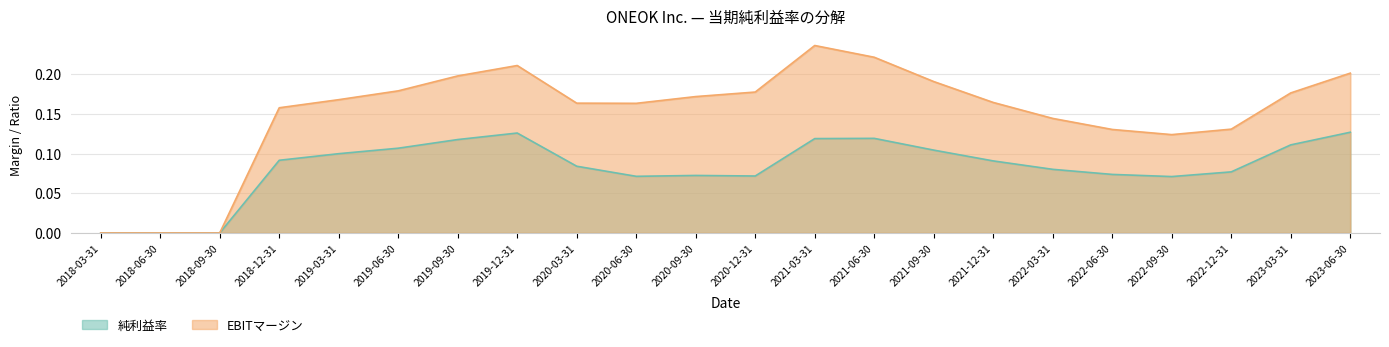

Reading left to right, extract all data points from this chart.

純利益率: 0.0	0.0	0.0	0.1	0.1	0.1	0.1	0.1	0.1	0.1	0.1	0.1	0.1	0.1	0.1	0.1	0.1	0.1	0.1	0.1	0.1	0.1
EBITマージン: 0.0	0.0	0.0	0.2	0.2	0.2	0.2	0.2	0.2	0.2	0.2	0.2	0.2	0.2	0.2	0.2	0.1	0.1	0.1	0.1	0.2	0.2